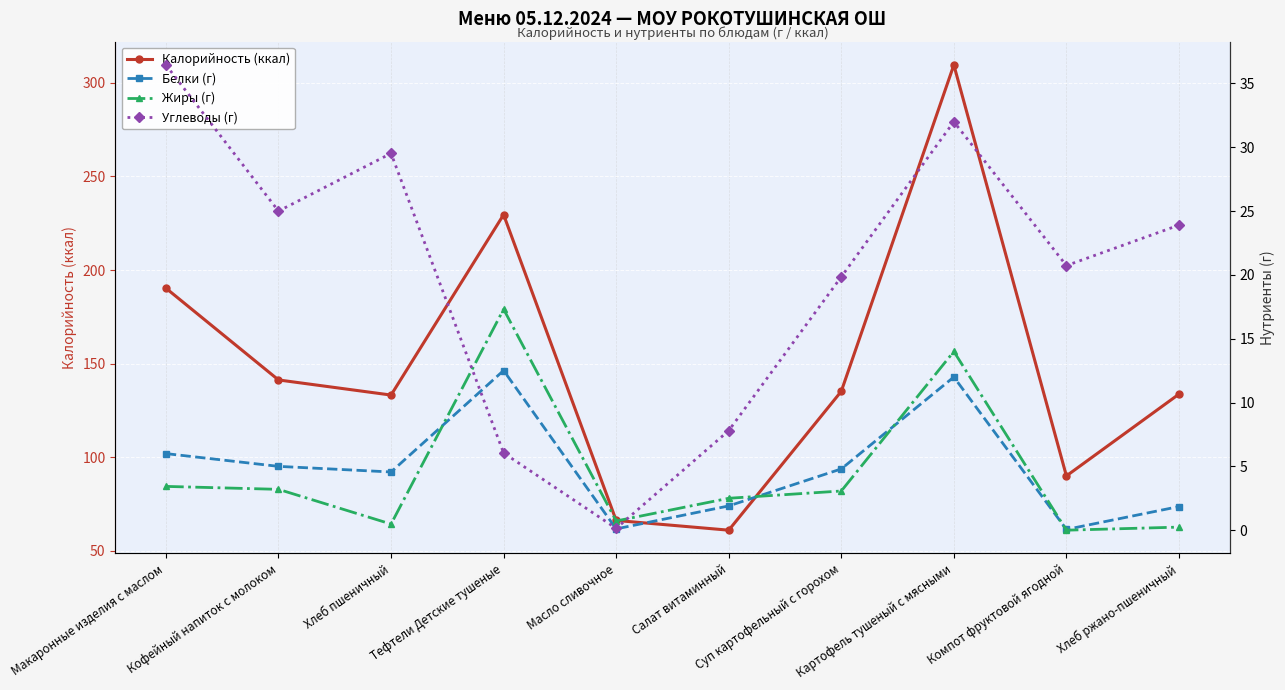

Is the value of Углеводы (г) at Картофель тушеный с мясными greater than the value of Жиры (г) at Тефтели Детские тушеные?

Yes